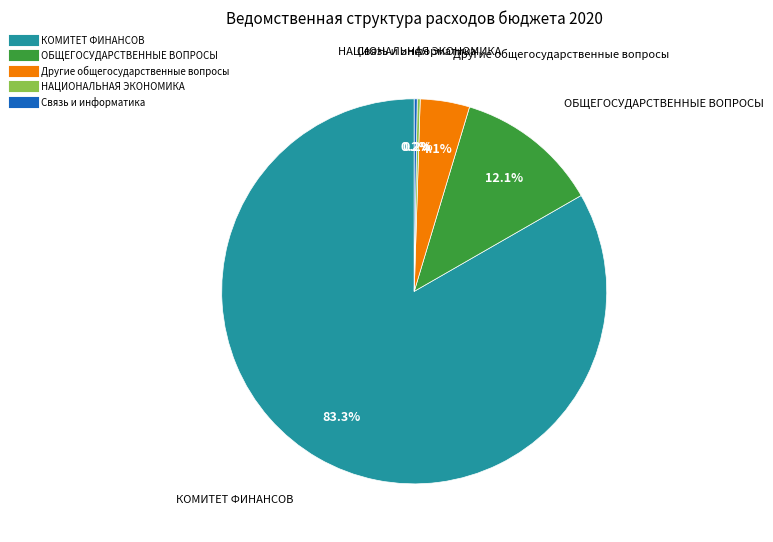

Is there any slice that represents more than half of the pie?

Yes